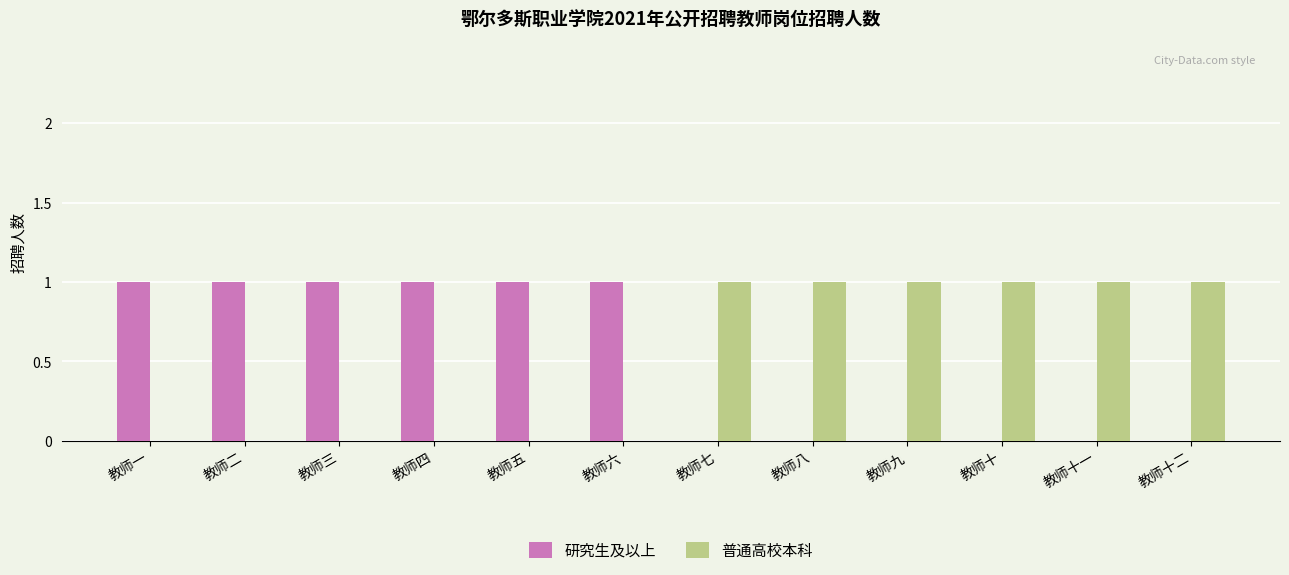

How many groups of bars are there?

12